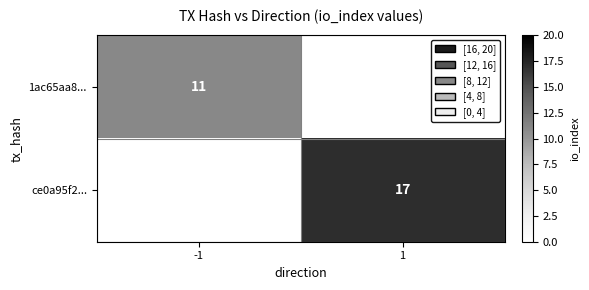

The value of ce0a95f2... at 1 is 26. True or false?

False